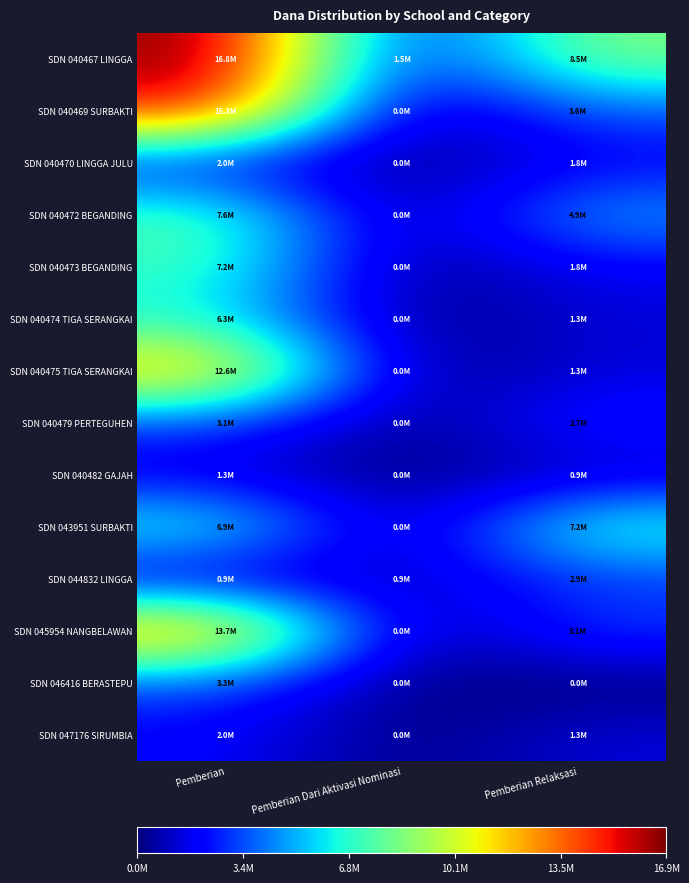

Between Pemberian Dari Aktivasi Nominasi and Pemberian Relaksasi, which is larger?

Pemberian Relaksasi